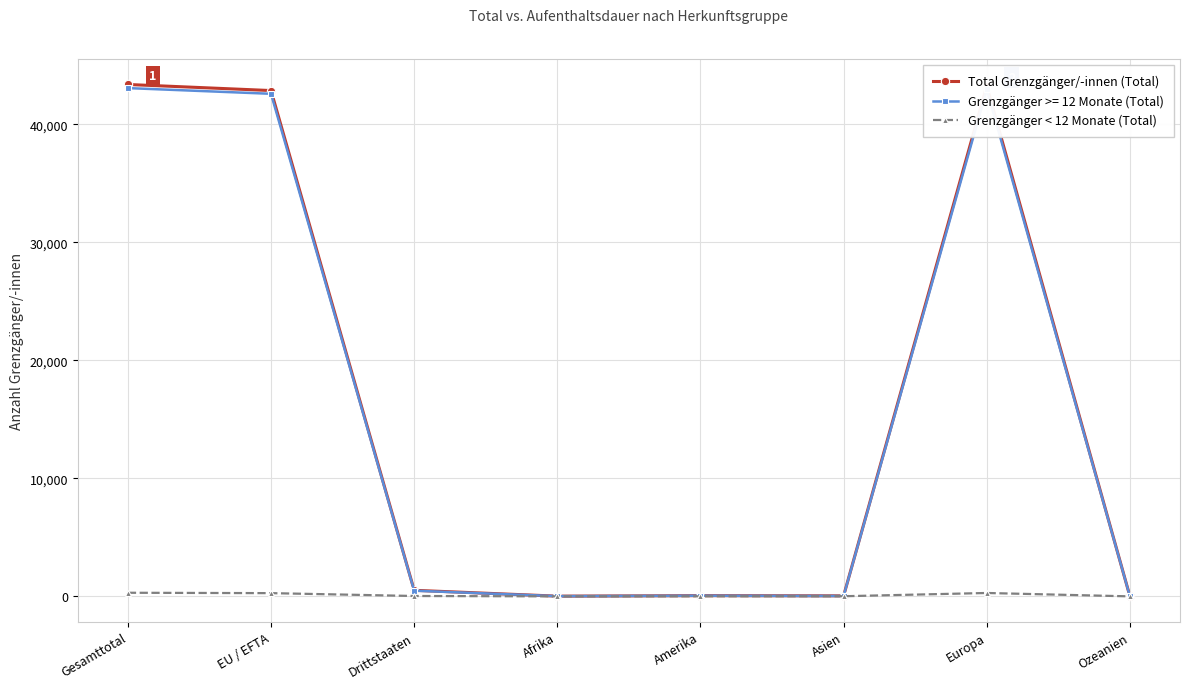

At how many categories does at least one series exceed 8028?

3